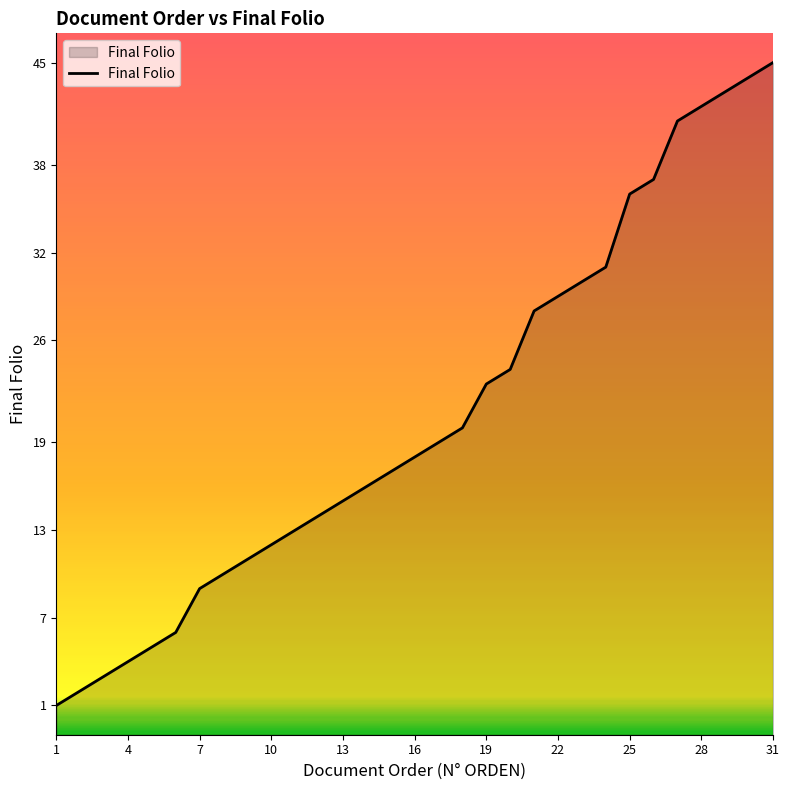

Reading left to right, list all the values displayed in this chart.

1	2	3	4	5	6	9	10	11	12	13	14	15	16	17	18	19	20	23	24	28	29	30	31	36	37	41	42	43	44	45